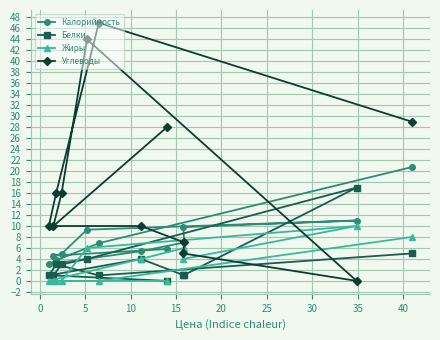

True or false: Углеводы has more than 1 interior local peaks.

True